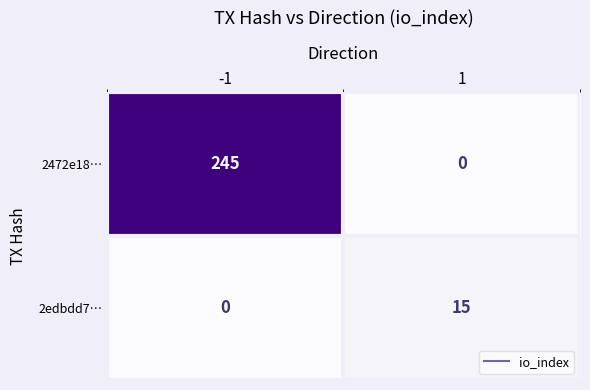

What is the difference between the highest and lowest values at -1?

245